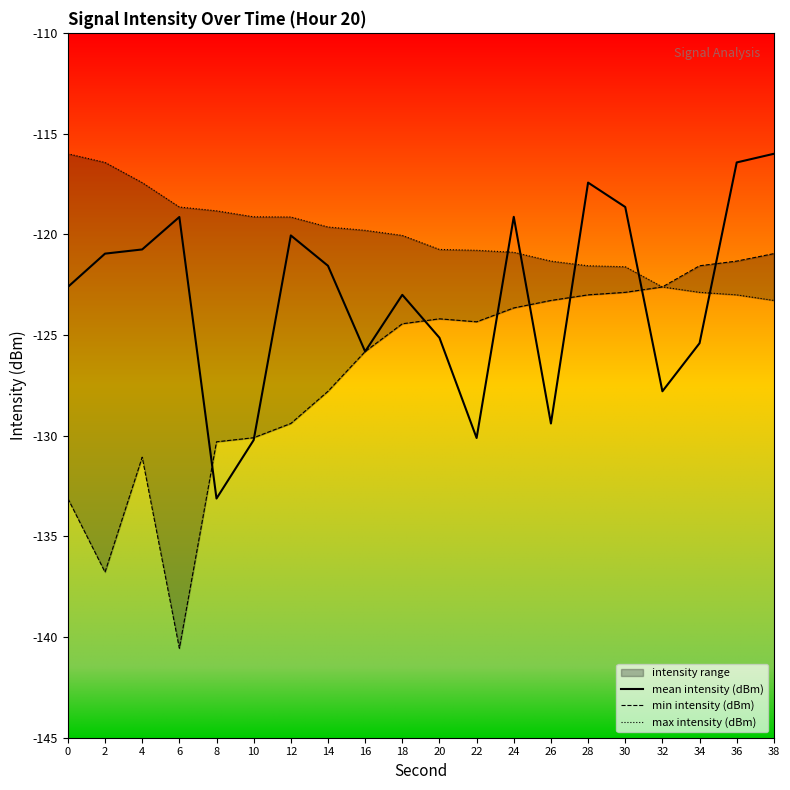

Reading left to right, transcribe all the data shown in this chart.

mean intensity (dBm): -122.6	-121.0	-120.8	-119.1	-133.1	-130.2	-120.1	-121.6	-125.8	-123.0	-125.1	-130.1	-119.1	-129.4	-117.4	-118.6	-127.8	-125.4	-116.4	-116.0
min intensity (dBm): -133.1	-136.8	-131.1	-140.6	-130.3	-130.1	-129.4	-127.8	-125.8	-124.4	-124.2	-124.3	-123.7	-123.3	-123.0	-122.9	-122.6	-121.6	-121.3	-121.0
max intensity (dBm): -116.0	-116.4	-117.4	-118.6	-118.8	-119.1	-119.1	-119.6	-119.8	-120.1	-120.8	-120.8	-120.9	-121.3	-121.6	-121.6	-122.6	-122.9	-123.0	-123.3